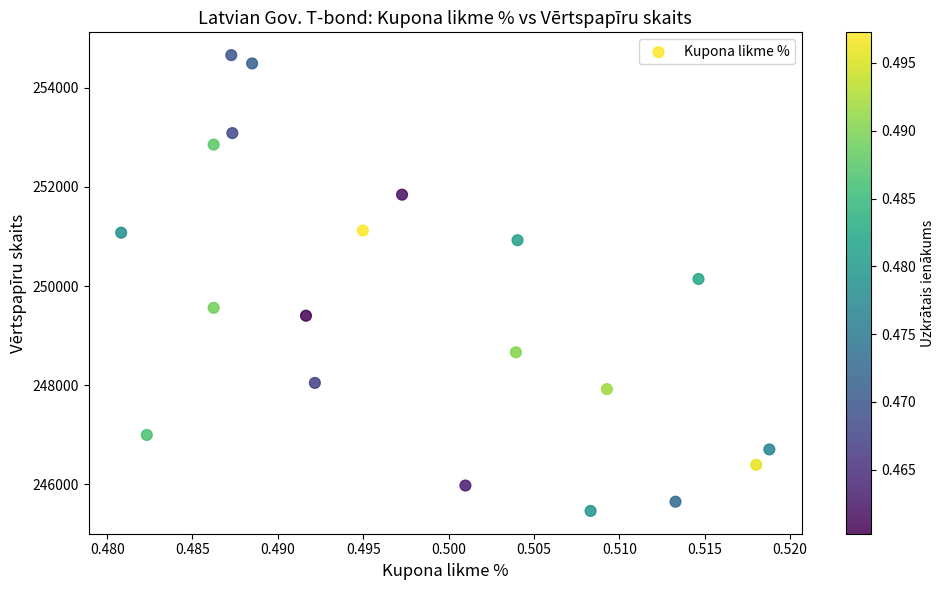

What is the range of Y values (max minus min)?

9191.8